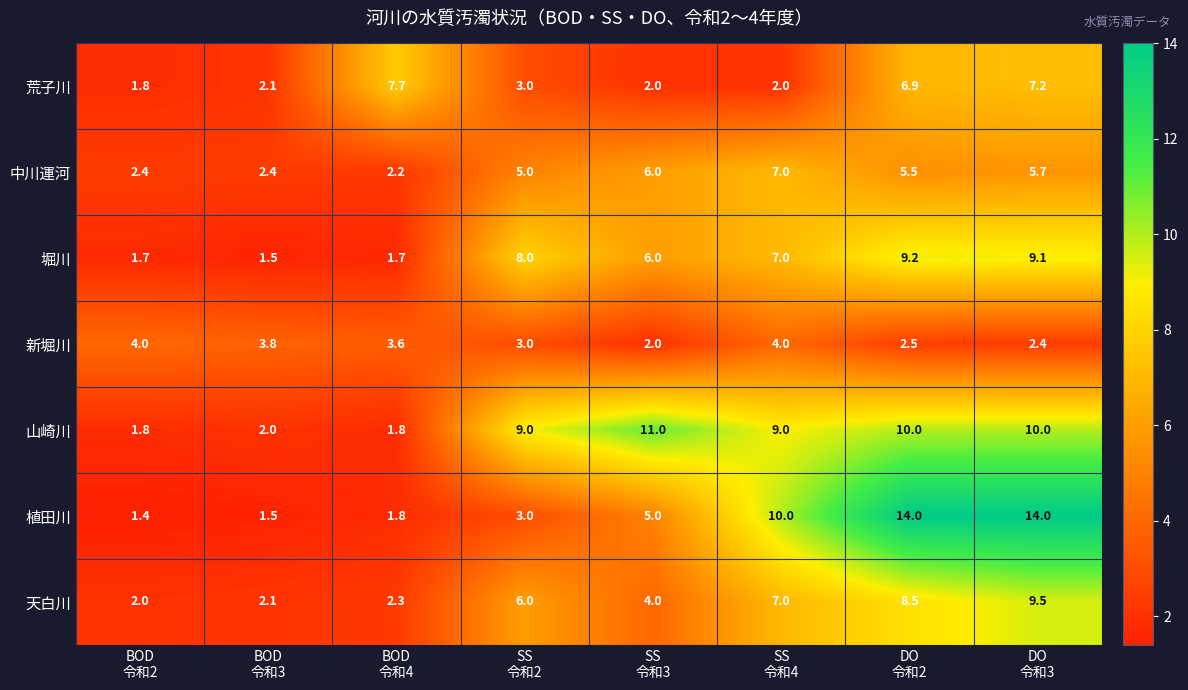

How many distinct data groups are displayed?

7